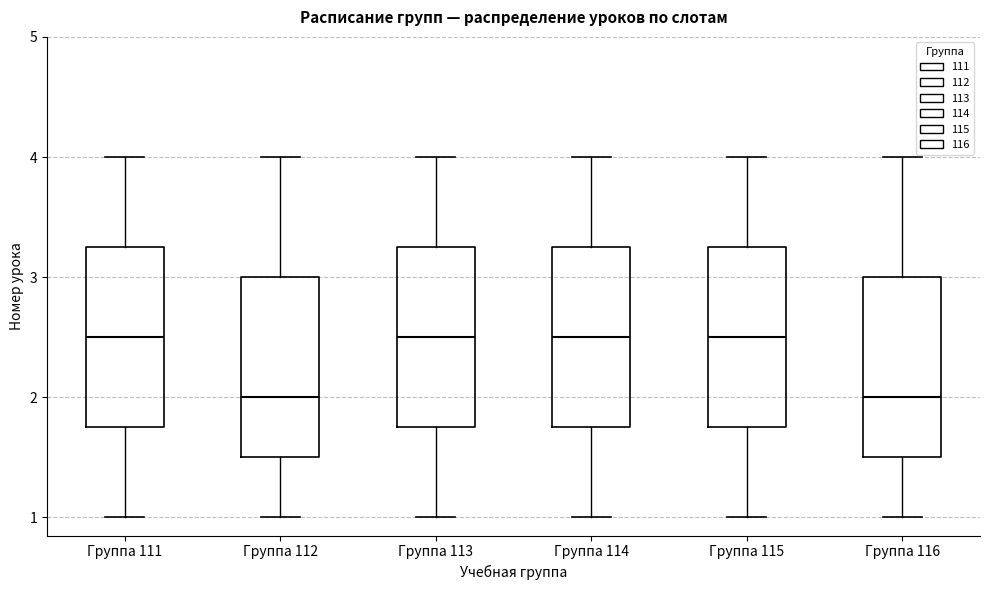

Reading left to right, transcribe this box plot: for each box, give where its median line is, the range the box spans, and where its two whiskers end, as read against the y-axis. The values are not printed on the chart, so give them approximately, as read against the axis.

Группа 111: median 2.5, box 1.8 to 3.3, whiskers 1.0 to 4.0
Группа 112: median 2.0, box 1.5 to 3.0, whiskers 1.0 to 4.0
Группа 113: median 2.5, box 1.8 to 3.3, whiskers 1.0 to 4.0
Группа 114: median 2.5, box 1.8 to 3.3, whiskers 1.0 to 4.0
Группа 115: median 2.5, box 1.8 to 3.3, whiskers 1.0 to 4.0
Группа 116: median 2.0, box 1.5 to 3.0, whiskers 1.0 to 4.0